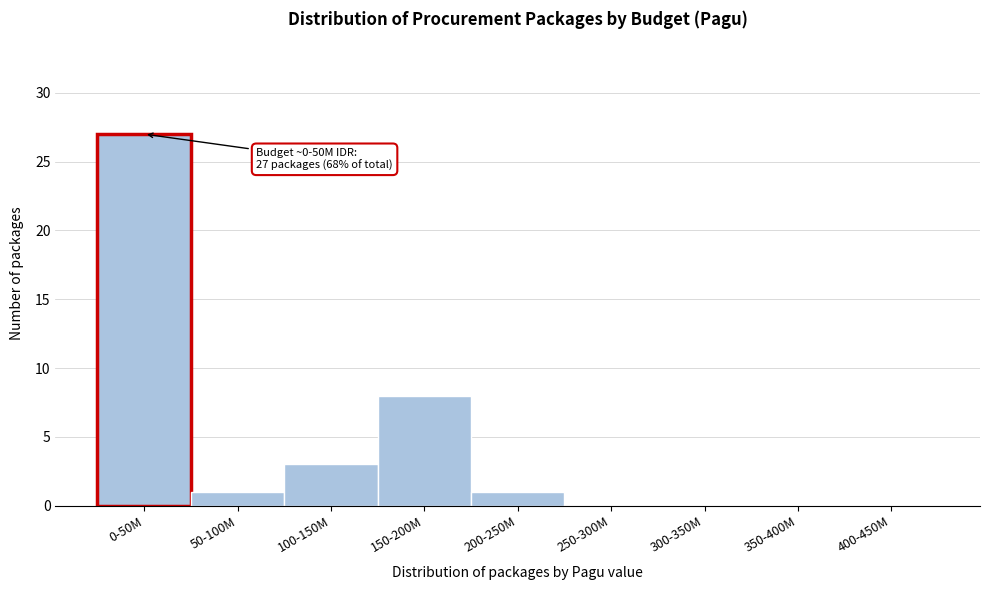

Reading left to right, list all the values displayed in this chart.

0-50M=27	50-100M=1	100-150M=3	150-200M=8	200-250M=1	250-300M=0	300-350M=0	350-400M=0	400-450M=0